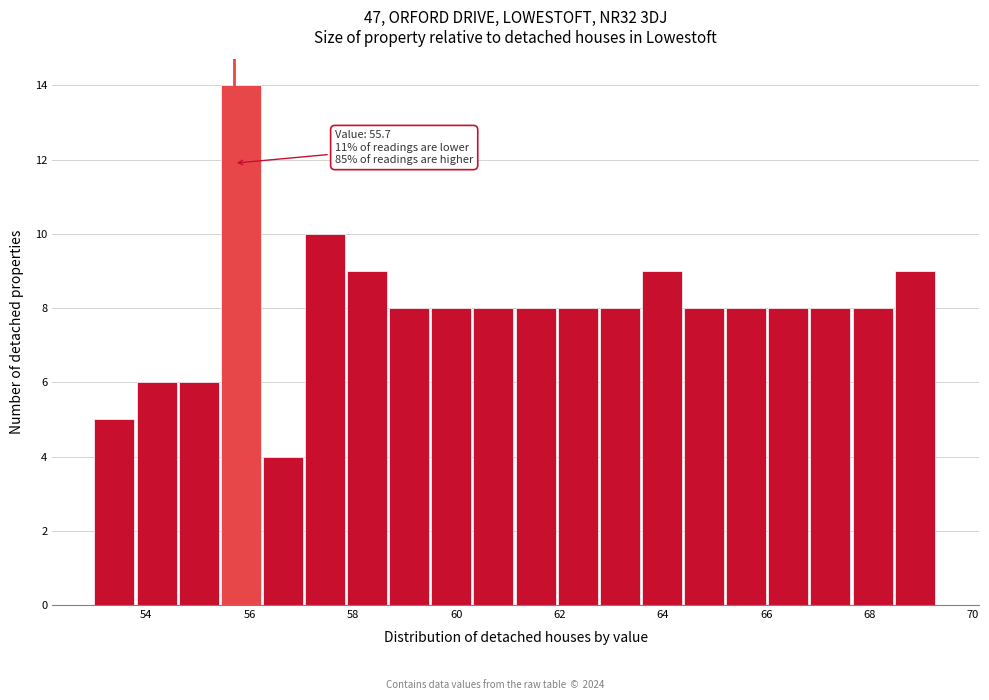

Which range on the x-axis has the tallest bar?

55.4 to 56.2